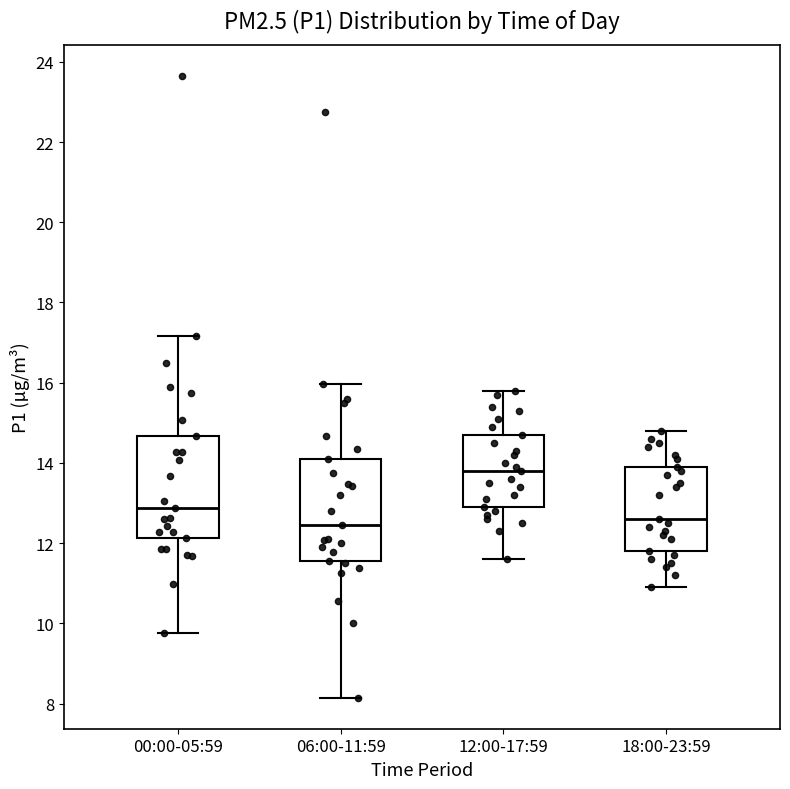

Where does the upper whisker of the box for 18:00-23:59 end on the y-axis? The values are not printed on the chart, so give them approximately, as read against the axis.

14.8